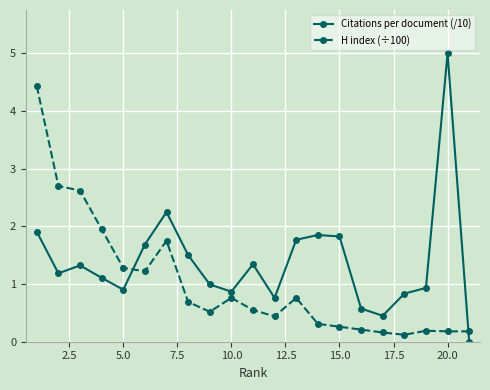

What is the value of the H index (÷100) point at the 5th from the left?

1.3